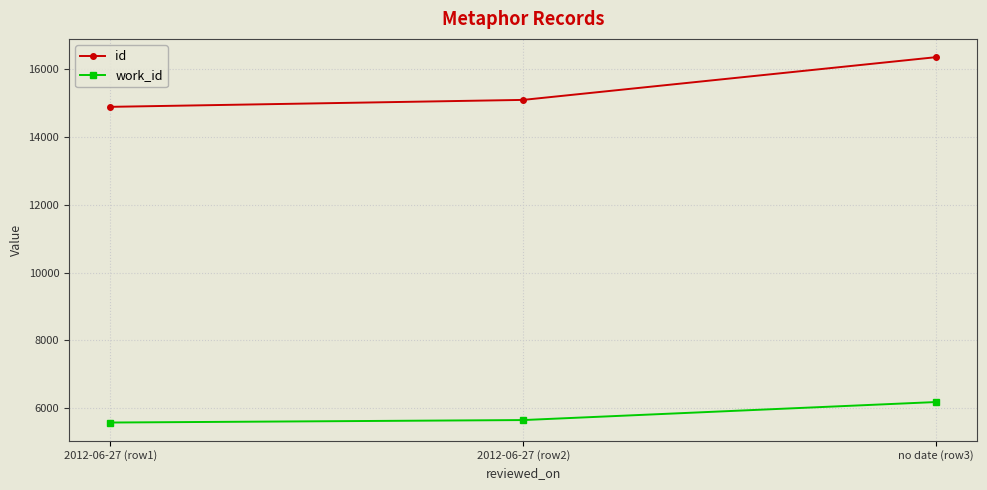

How many lines are shown in the chart?

2